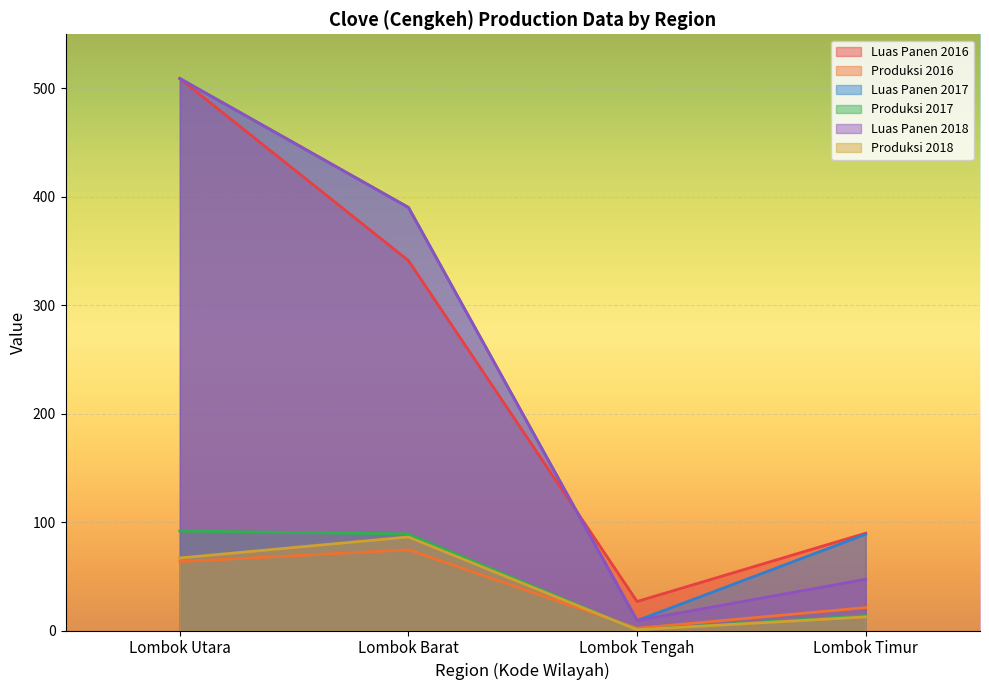

Which series changed the most between Lombok Utara and Lombok Barat?

Luas Panen 2016